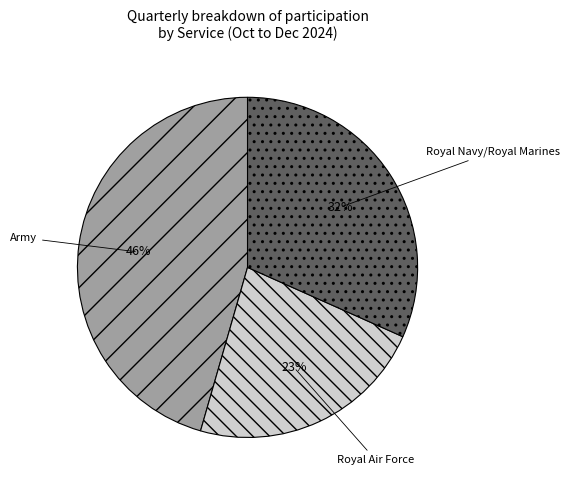

How many segments does this pie chart have?

3